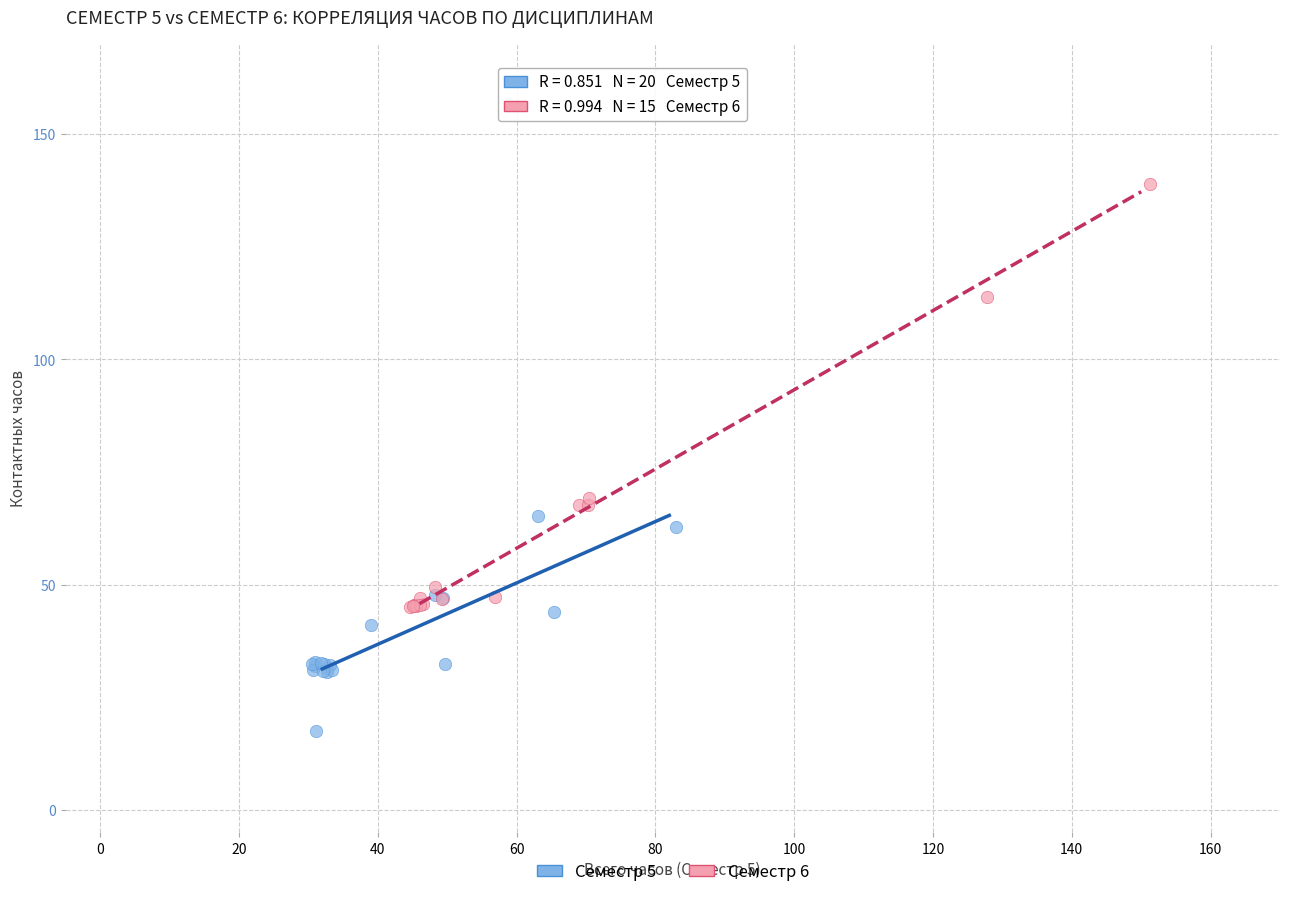

Which series reaches the maximum Y coordinate?

Семестр 6